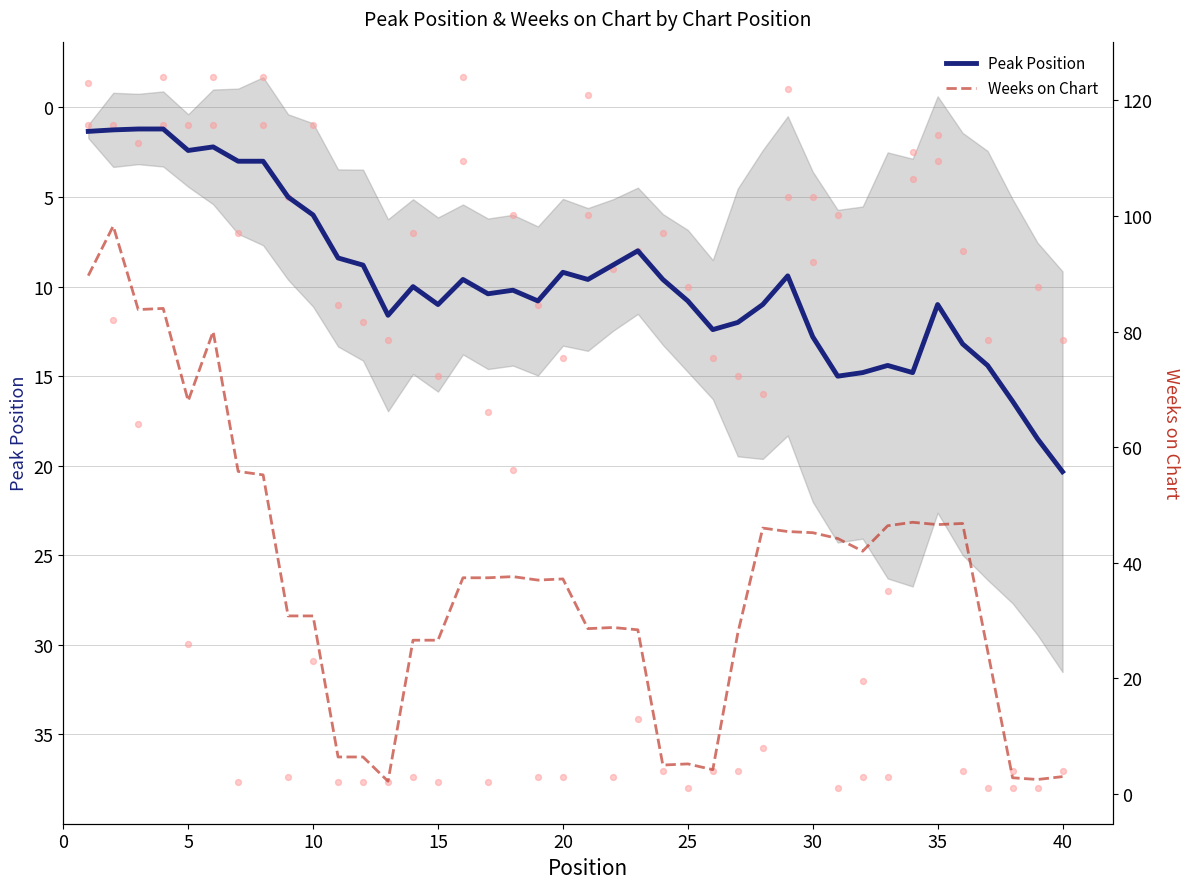

Which series reaches the minimum Y coordinate?

Peak Position